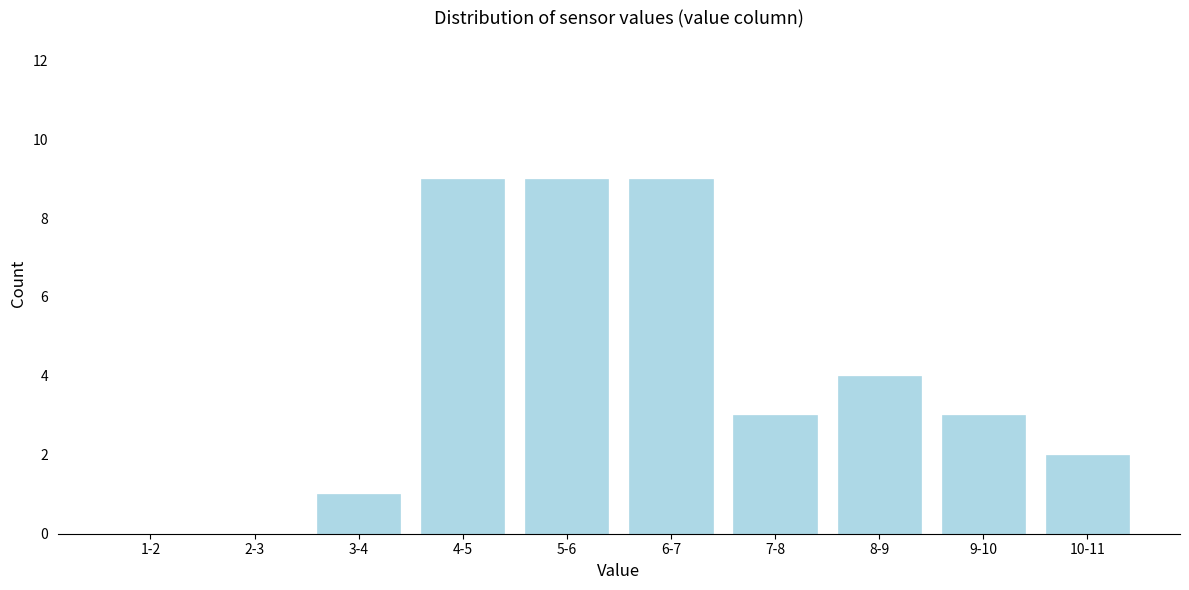

Reading left to right, transcribe all the data shown in this chart.

1-2=0	2-3=0	3-4=1	4-5=9	5-6=9	6-7=9	7-8=3	8-9=4	9-10=3	10-11=2